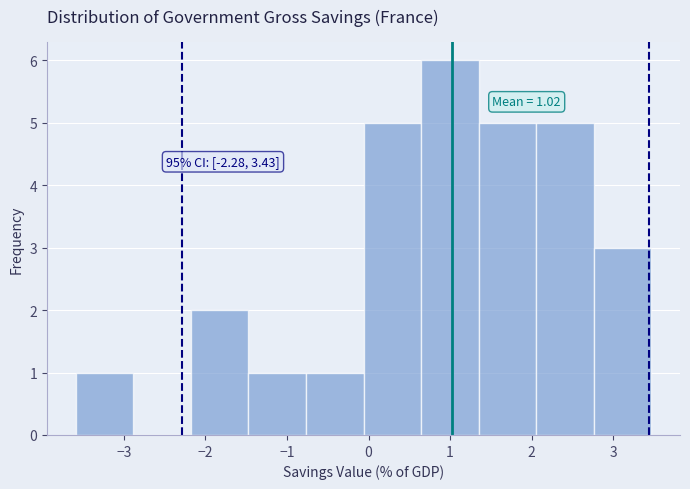

Over which range of the x-axis is the bar tallest?

0.6 to 1.3